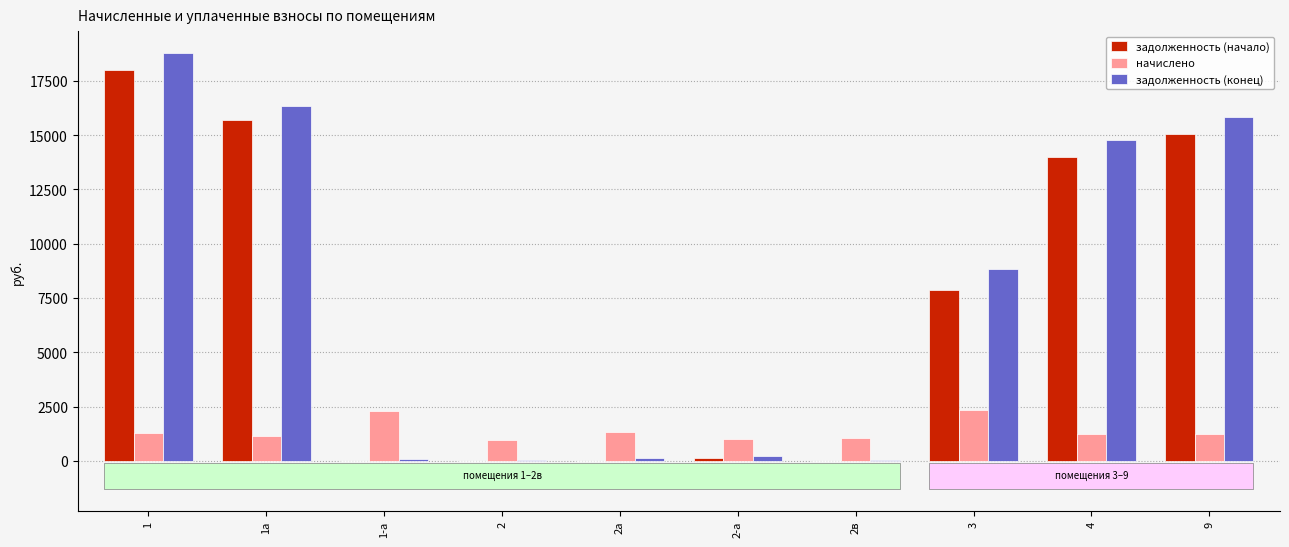

Which series changed the most between 2 and 3?

задолженность (конец)